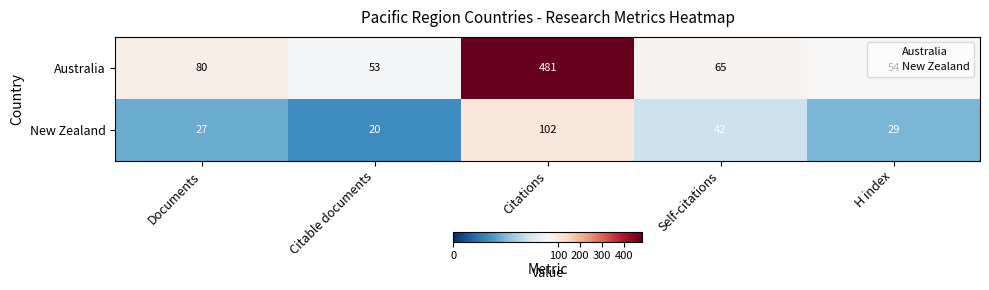

The value of Australia at Documents is 32. True or false?

False